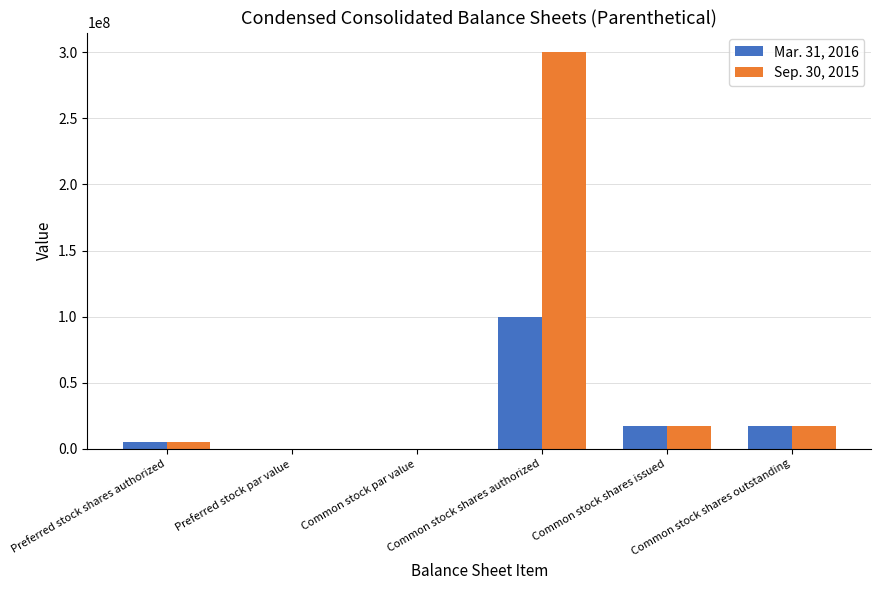

Which series has the largest range (max minus min)?

Sep. 30, 2015